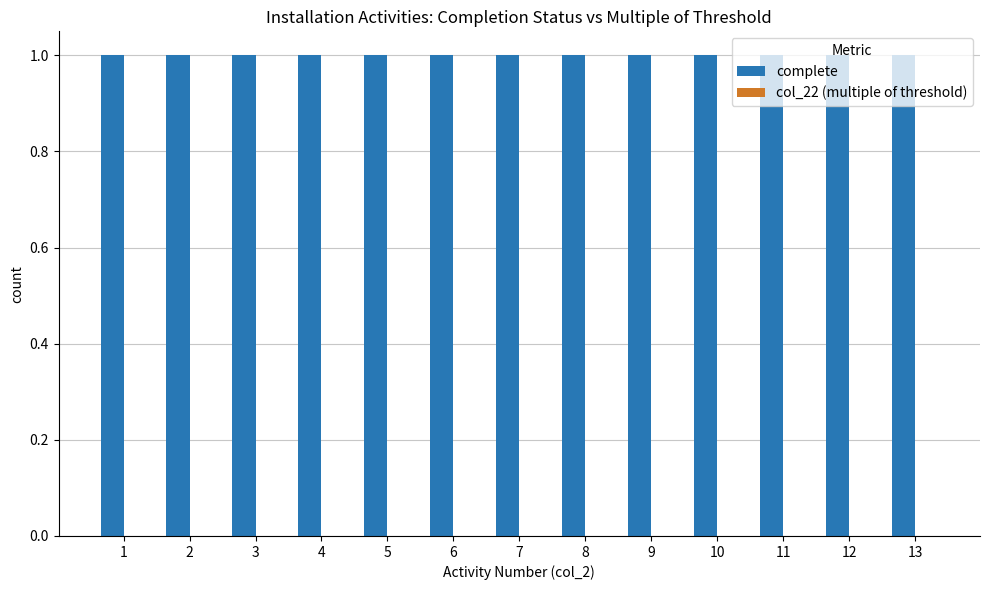

At how many categories does at least one series exceed 0?

13